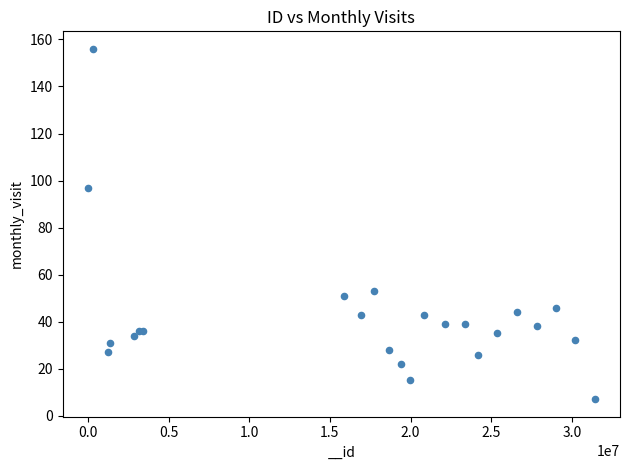

What Y value in the scatter plot is closest to 81?

97